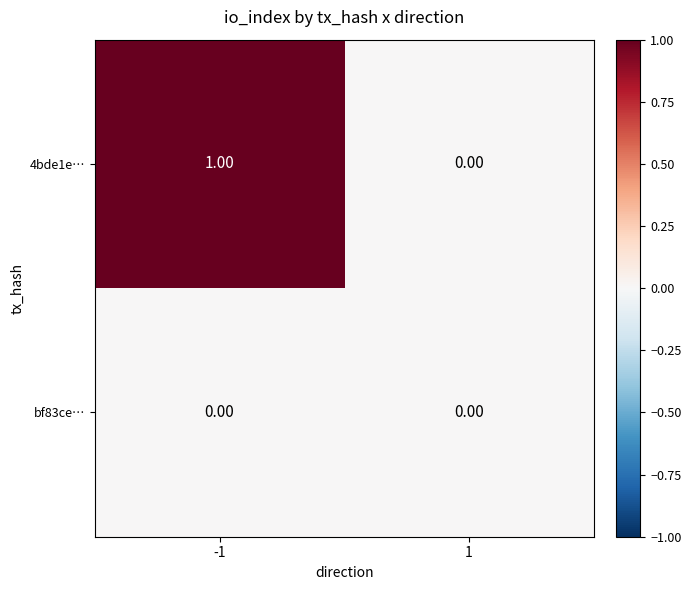

List the series in order of their peak value, lowest first.

bf83ce…, 4bde1e…